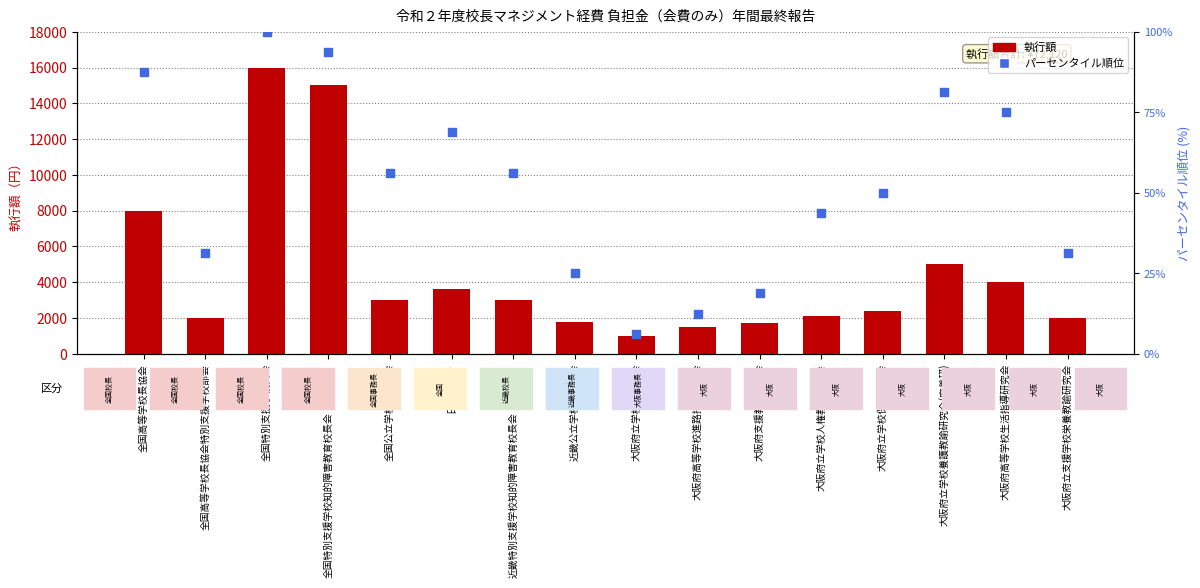

At how many categories does at least one series exceed 12146?

2